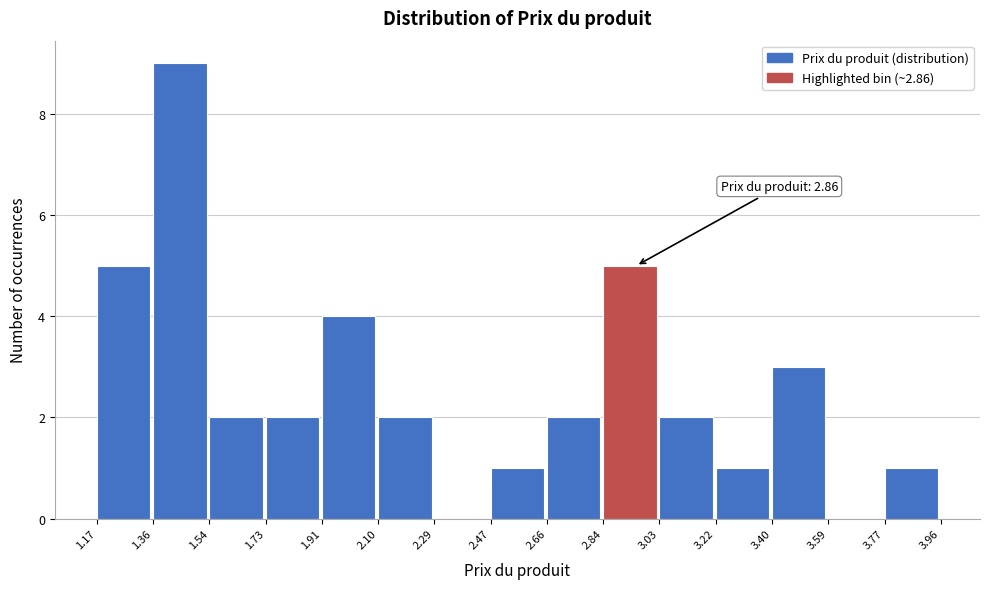

Which range on the x-axis has the tallest bar?

1.36 to 1.54